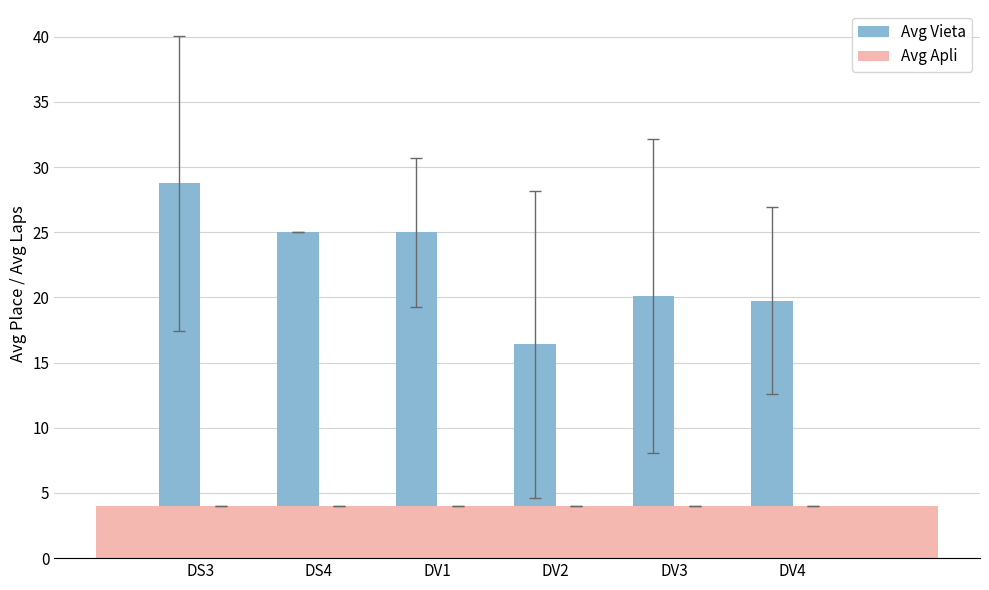

What is the difference between the Avg Vieta values at DV4 and DV1?

5.2